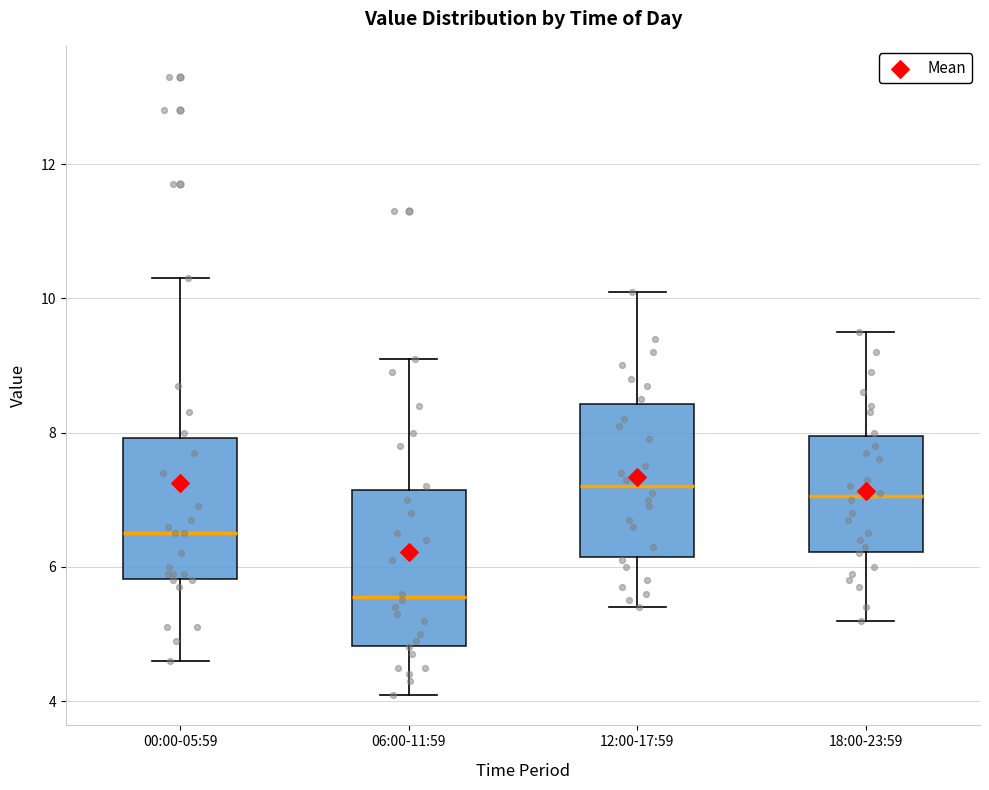

Reading left to right, transcribe this box plot: for each box, give where its median line is, the range the box spans, and where its two whiskers end, as read against the y-axis. The values are not printed on the chart, so give them approximately, as read against the axis.

00:00-05:59: median 6.6, box 5.8 to 8.0, whiskers 4.6 to 10.4
06:00-11:59: median 5.6, box 4.8 to 7.2, whiskers 4.2 to 9.2
12:00-17:59: median 7.2, box 6.2 to 8.4, whiskers 5.4 to 10.2
18:00-23:59: median 7.0, box 6.2 to 8.0, whiskers 5.2 to 9.6